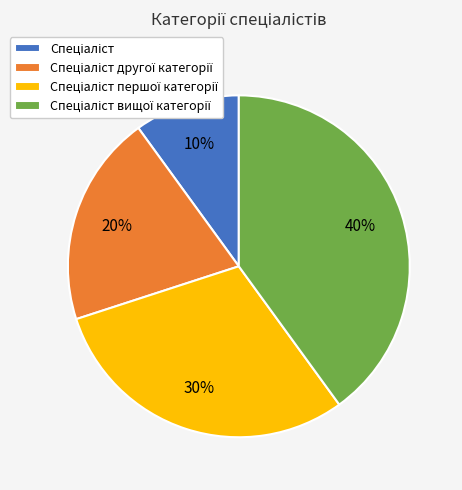

To the nearest percent, what is the difference between the largest and smallest slice percentages?

30%